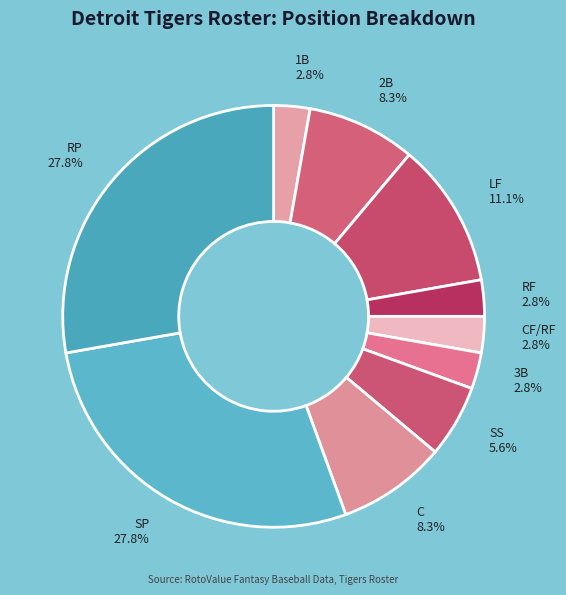

What is the ratio of the value at 3B 2.8% to the value at CF/RF 2.8%?

1.0